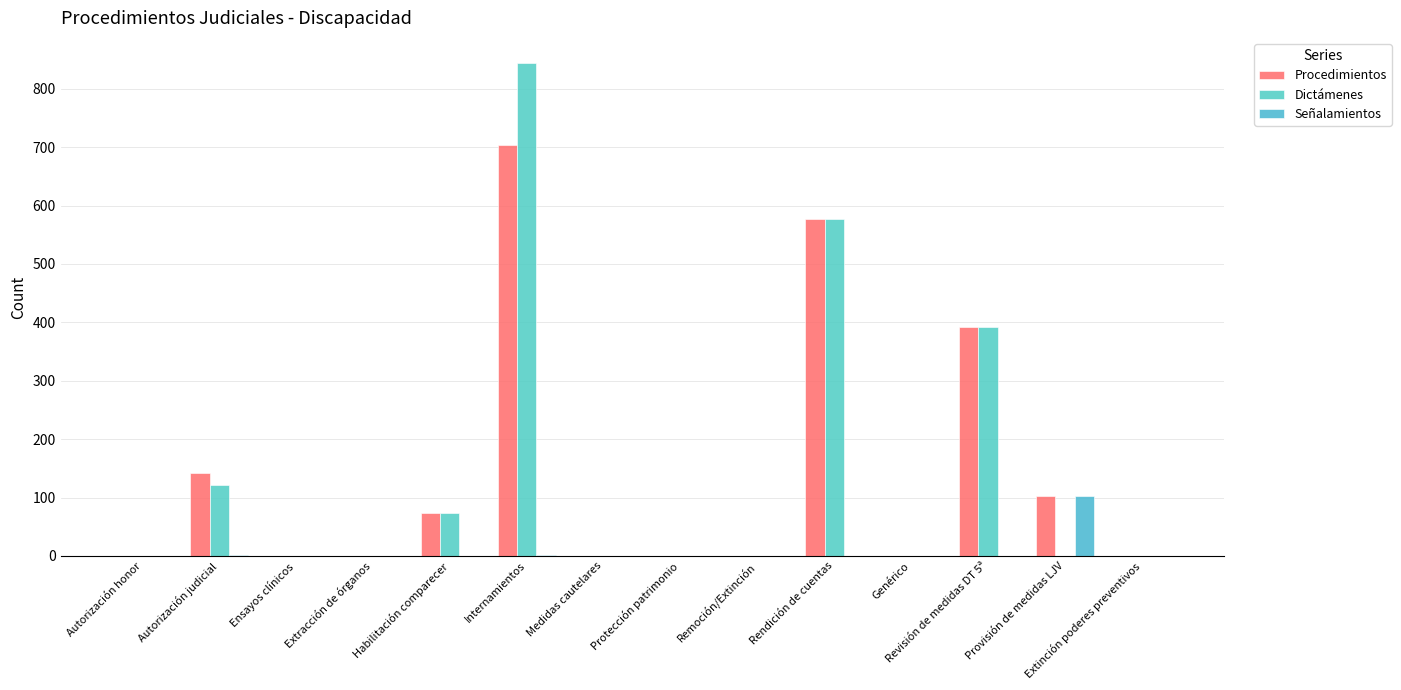

What is the label of the 12th bar from the right?

Ensayos clínicos